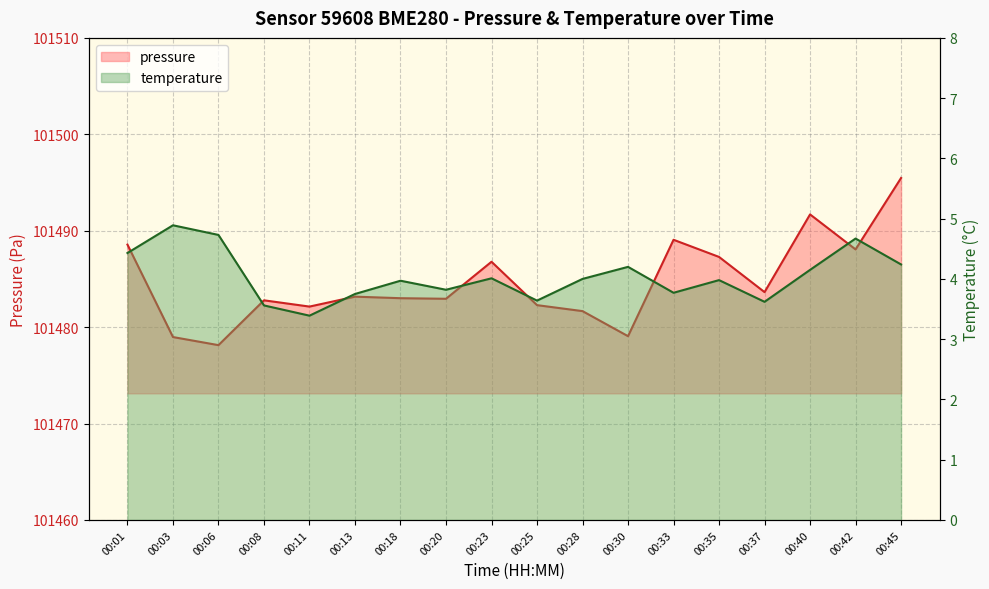

Which series has the widest spread of values?

pressure